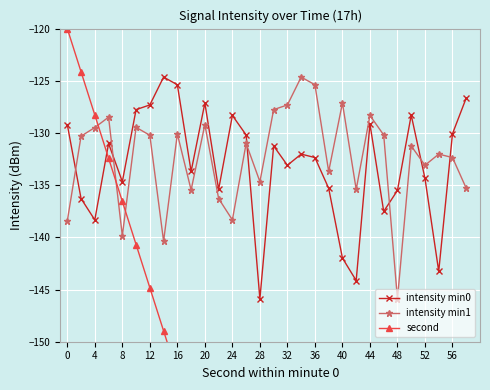

At which category does intensity min1 reach its first local valley?

8